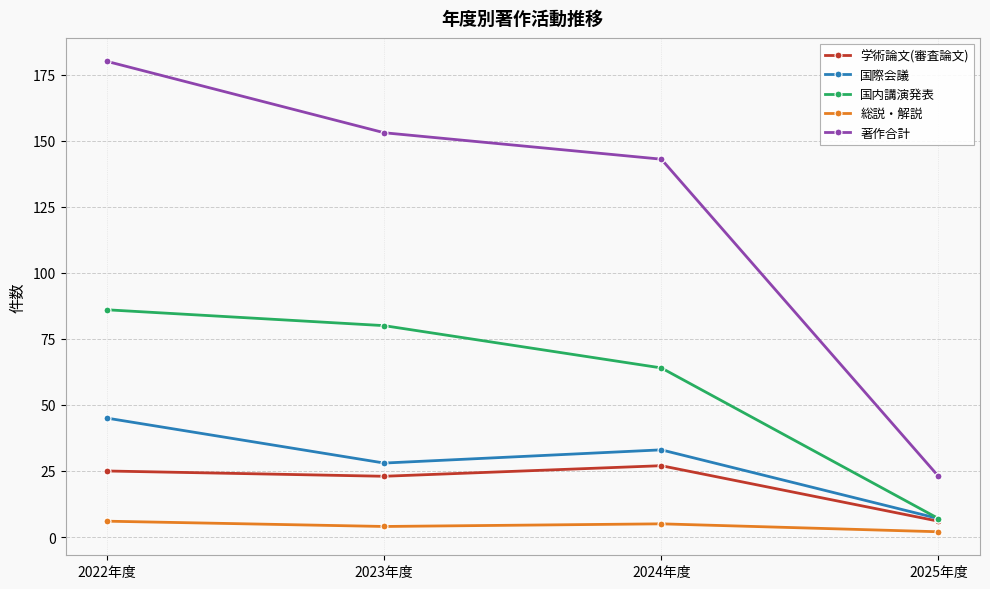

True or false: 総説・解説 and 国内講演発表 intersect in this chart.

False